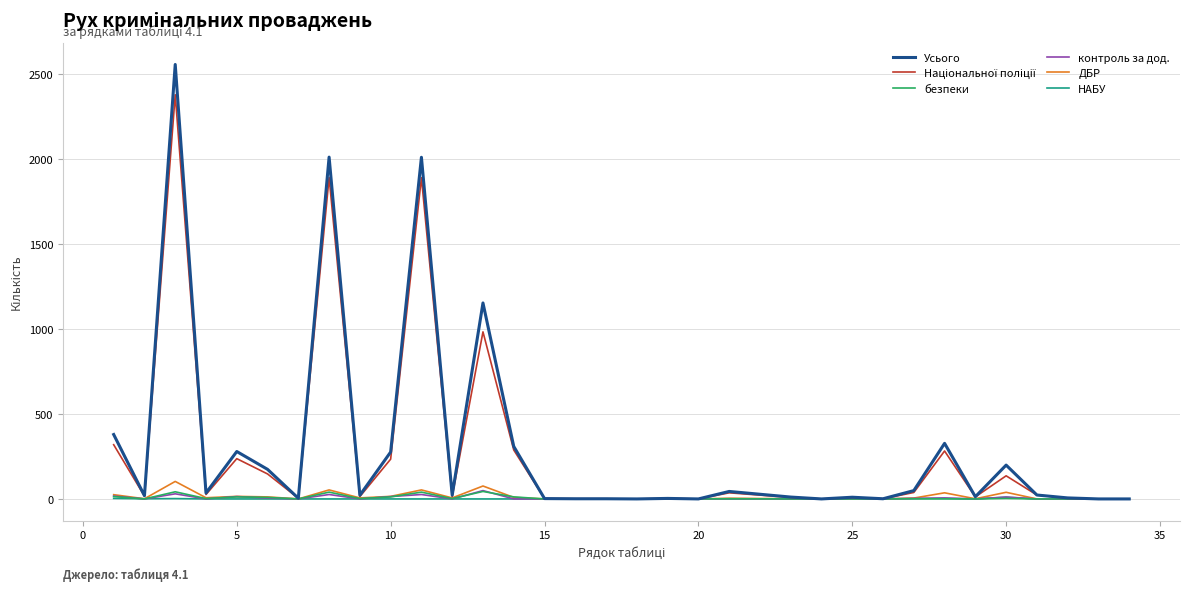

Which series has the widest spread of values?

Усього